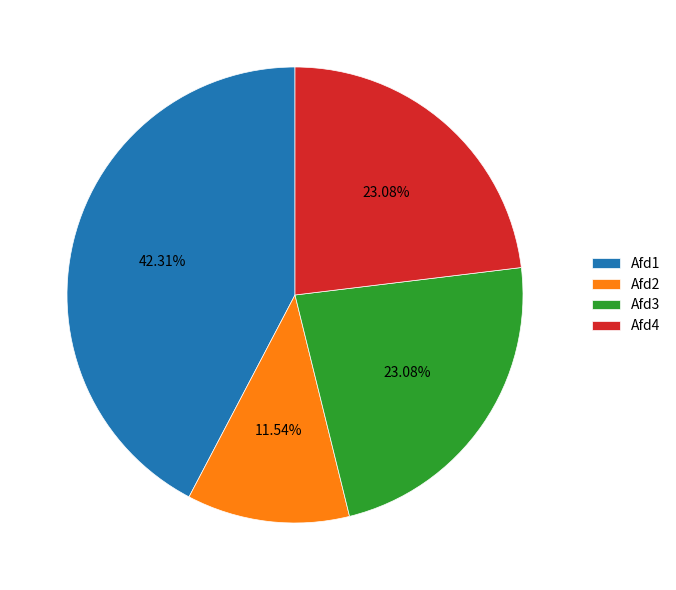

Is there any slice that represents more than half of the pie?

No